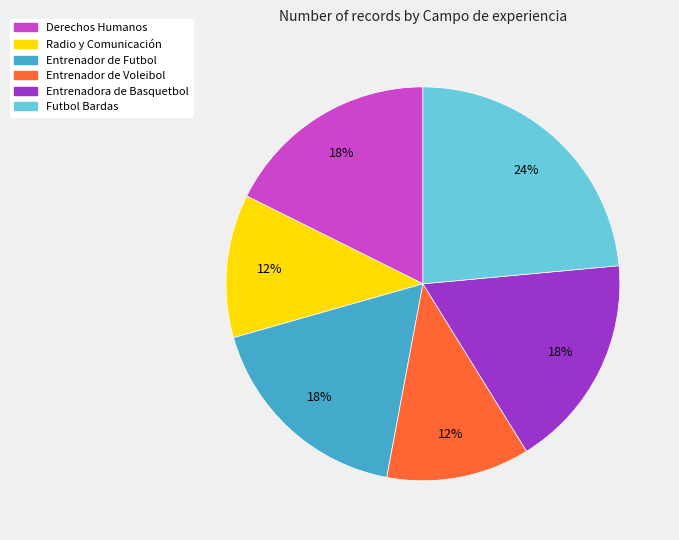

Do Entrenador de Voleibol and Entrenador de Futbol together represent more than half of the pie?

No